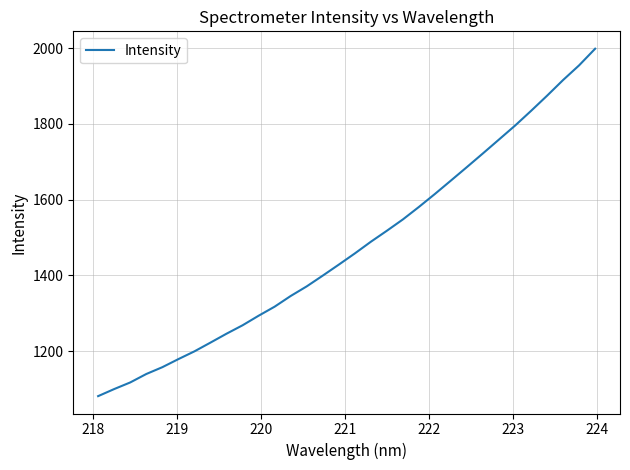

What is the minimum value shown in the chart?

1081.8